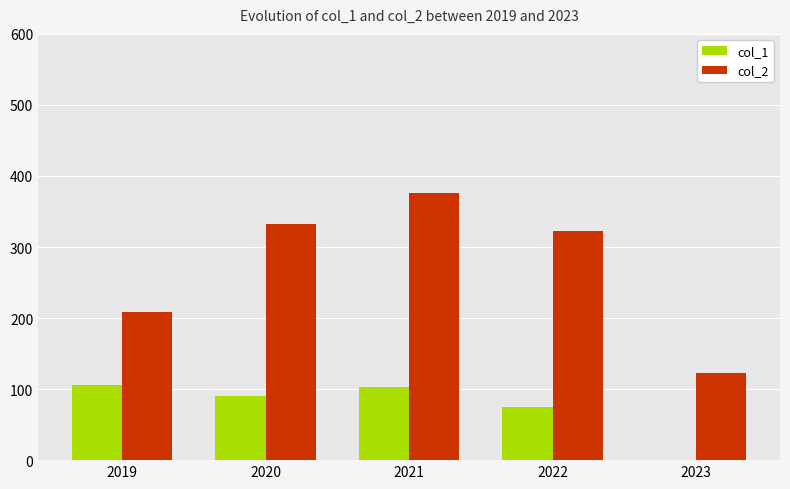

Reading right to left, transcribe all the data shown in this chart.

col_1: 0	75	103	90	106
col_2: 122	322	376	333	209